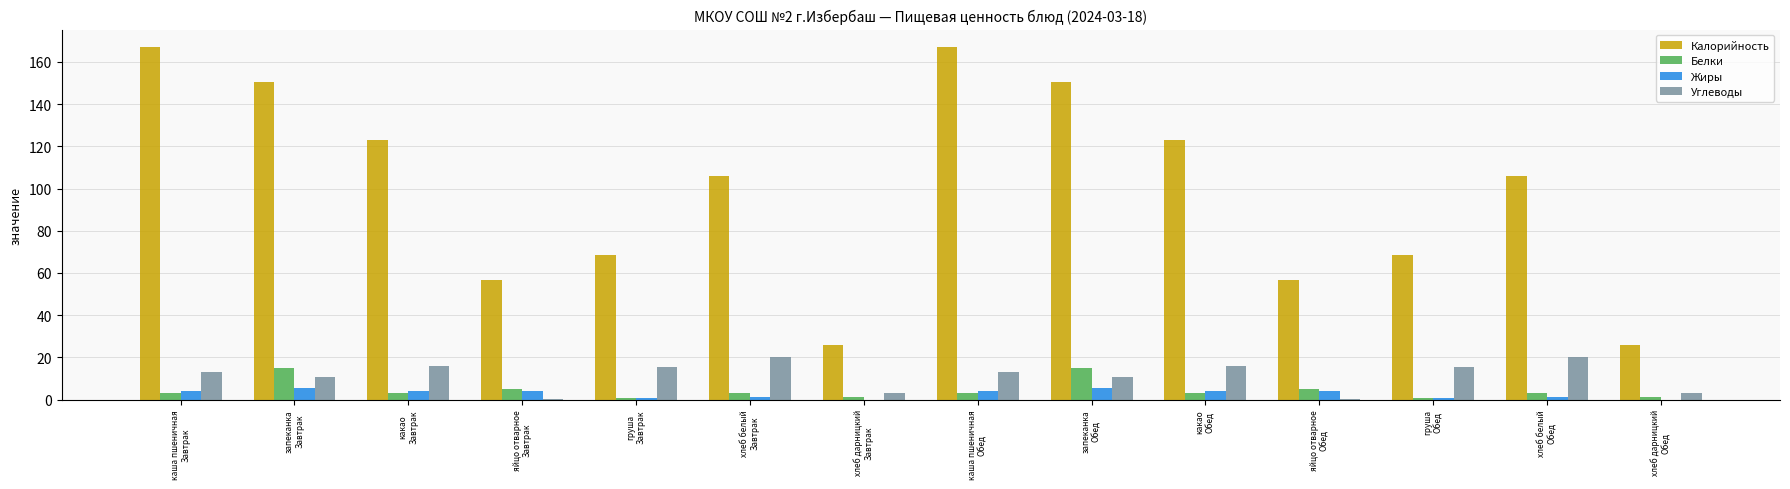

Count the number of data series in this chart.

4